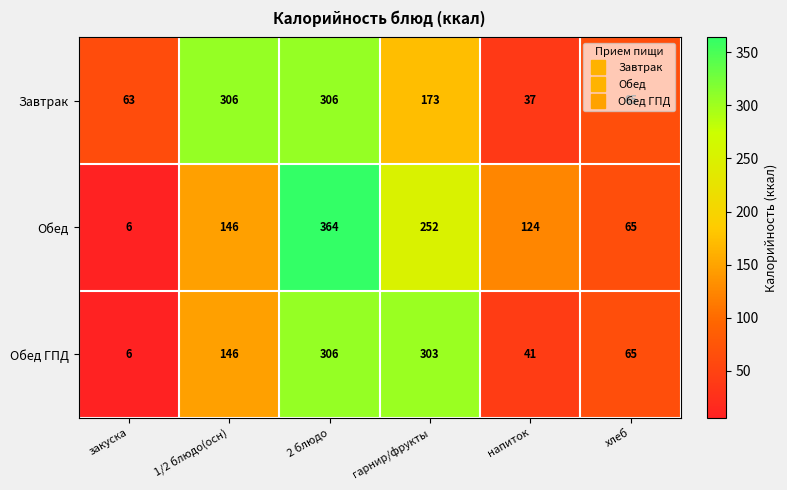

The value of Обед ГПД at хлеб is 35. True or false?

False